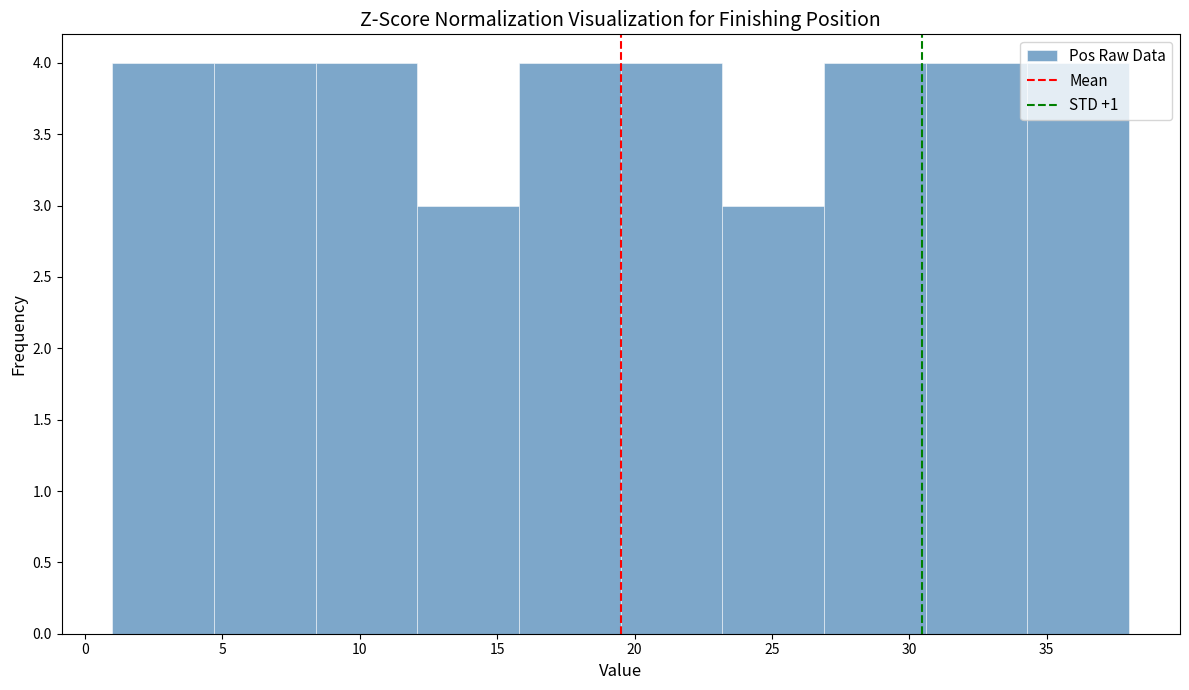

Reading left to right, transcribe this chart: for each bar, give the range it covers on the x-axis and its height. Neither the bar edges nor the heights are printed on the chart, so give them approximately, as read against the axes.

1.0 to 4.7: 4
4.7 to 8.4: 4
8.4 to 12.1: 4
12.1 to 15.8: 3
15.8 to 19.5: 4
19.5 to 23.2: 4
23.2 to 26.9: 3
26.9 to 30.6: 4
30.6 to 34.3: 4
34.3 to 38.0: 4